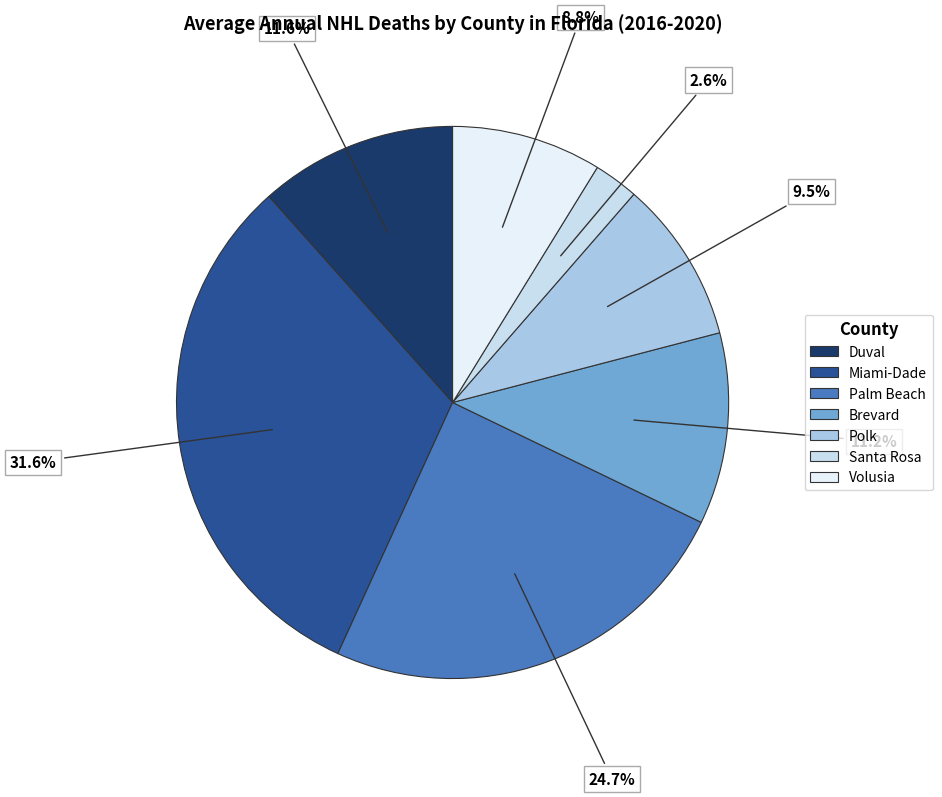

Count the number of slices in the pie.

7